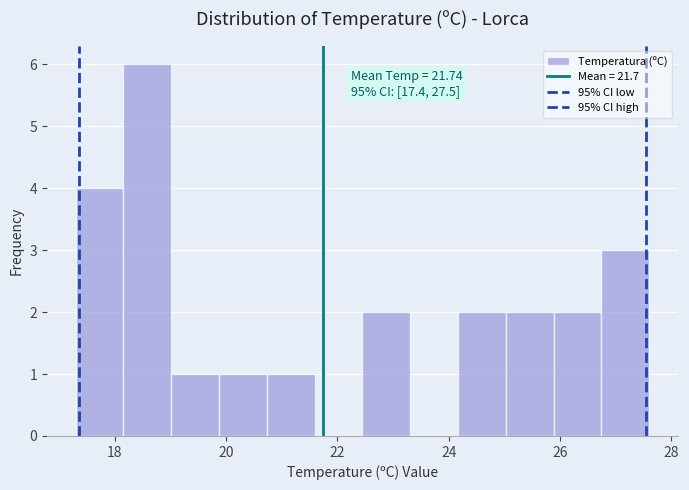

Which range on the x-axis has the tallest bar?

18.2 to 19.0